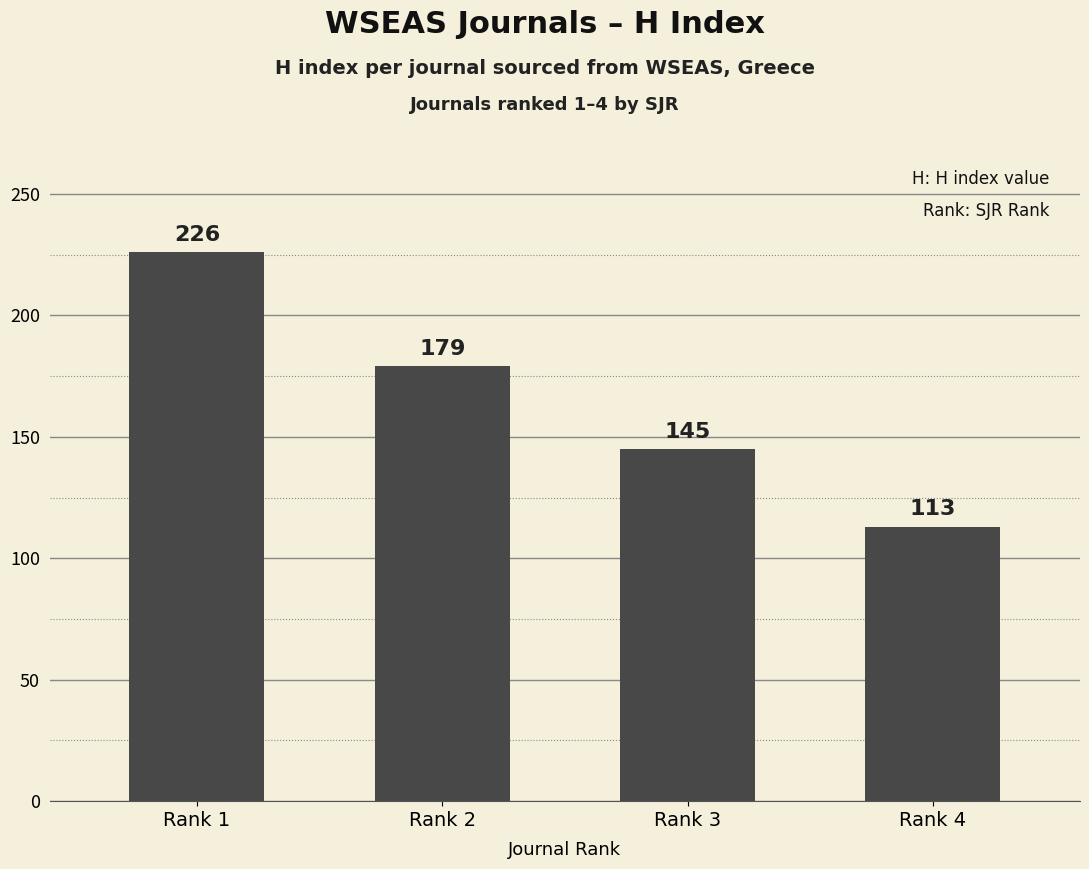

Reading right to left, list all the values displayed in this chart.

Rank 4=113	Rank 3=145	Rank 2=179	Rank 1=226